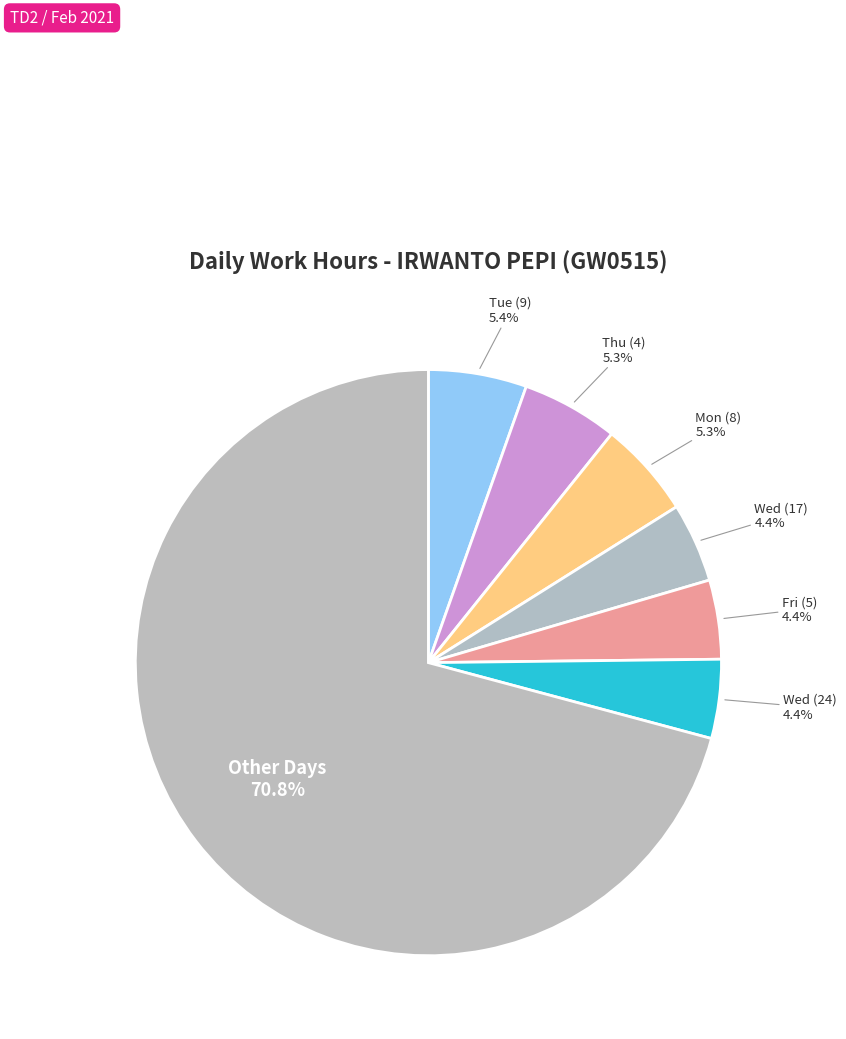

How many segments does this pie chart have?

7